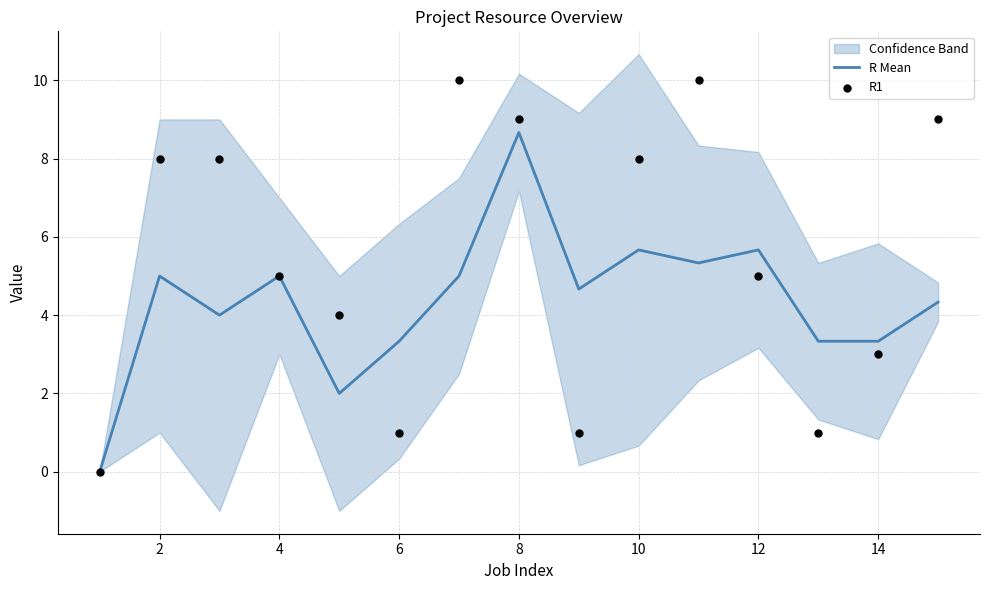

At which label does R Mean reach its peak?

8